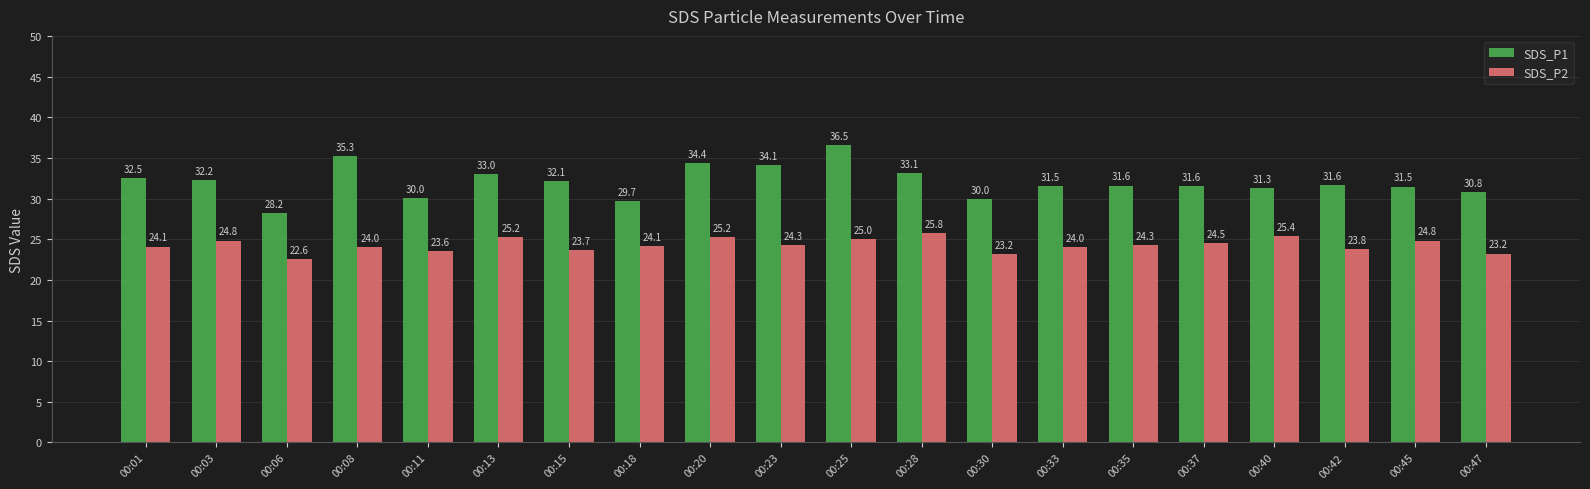

Reading left to right, transcribe all the data shown in this chart.

SDS_P1: 32.5	32.2	28.2	35.3	30.0	33.0	32.1	29.7	34.4	34.1	36.5	33.1	30.0	31.5	31.6	31.6	31.3	31.6	31.5	30.8
SDS_P2: 24.1	24.8	22.6	24.0	23.6	25.2	23.7	24.1	25.2	24.3	25.0	25.8	23.2	24.0	24.3	24.5	25.4	23.8	24.8	23.2